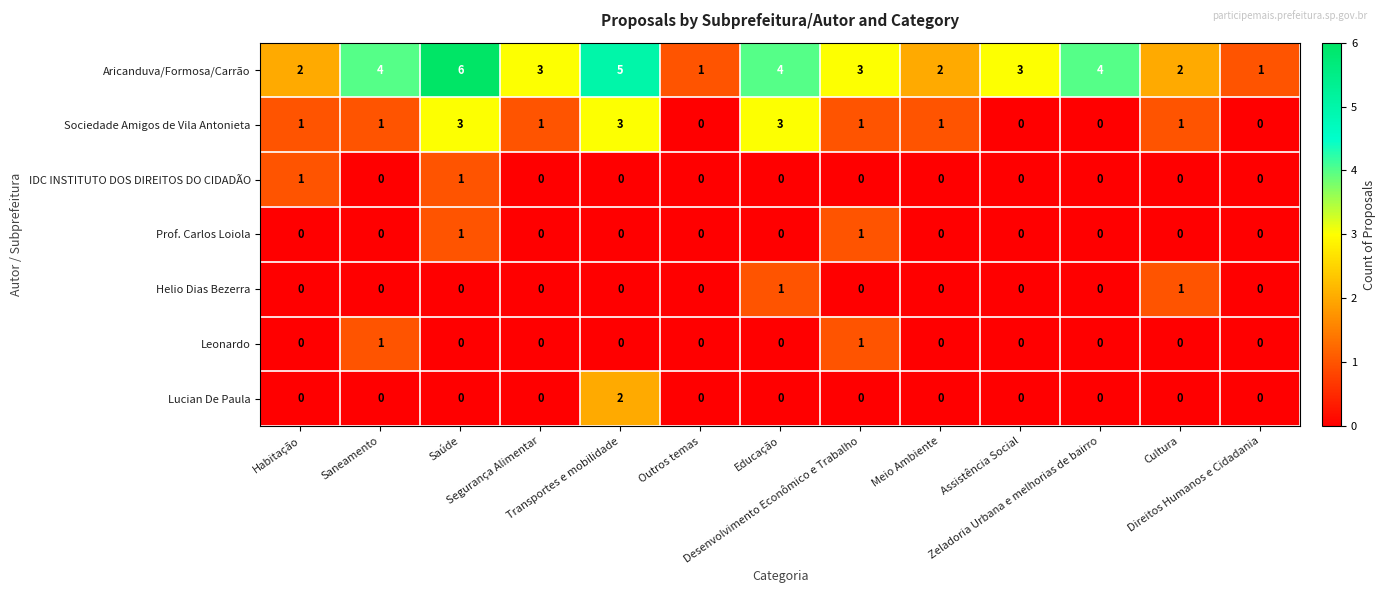

What is the greatest value displayed?

6